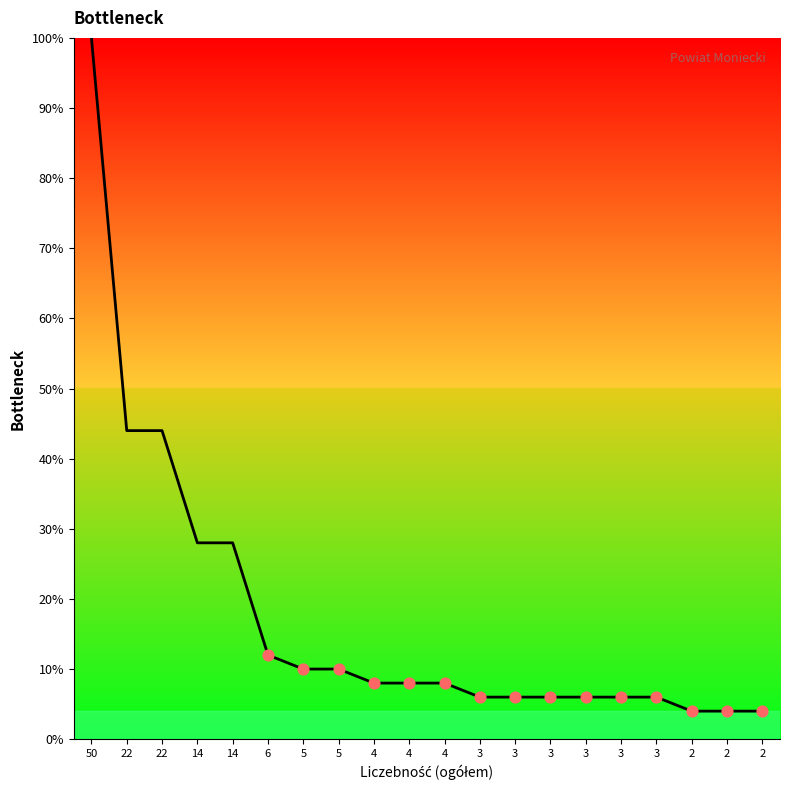

Which has a higher value, 2 or 22?

22